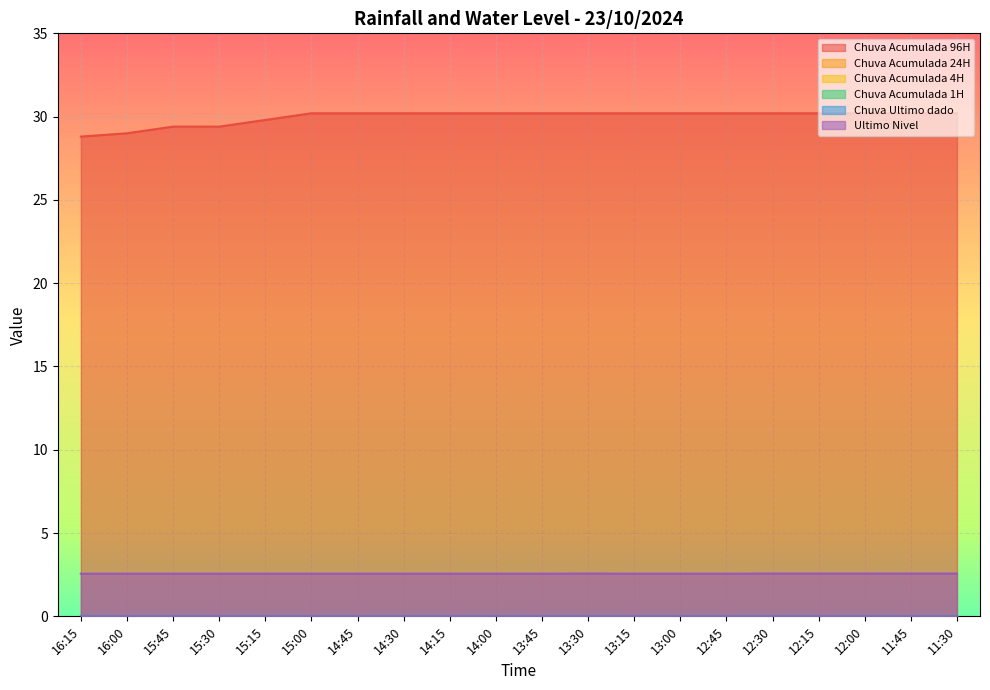

At 14:30, list the series in order from smallest to largest.

Chuva Acumulada 24H, Chuva Acumulada 4H, Chuva Acumulada 1H, Chuva Ultimo dado, Ultimo Nivel, Chuva Acumulada 96H